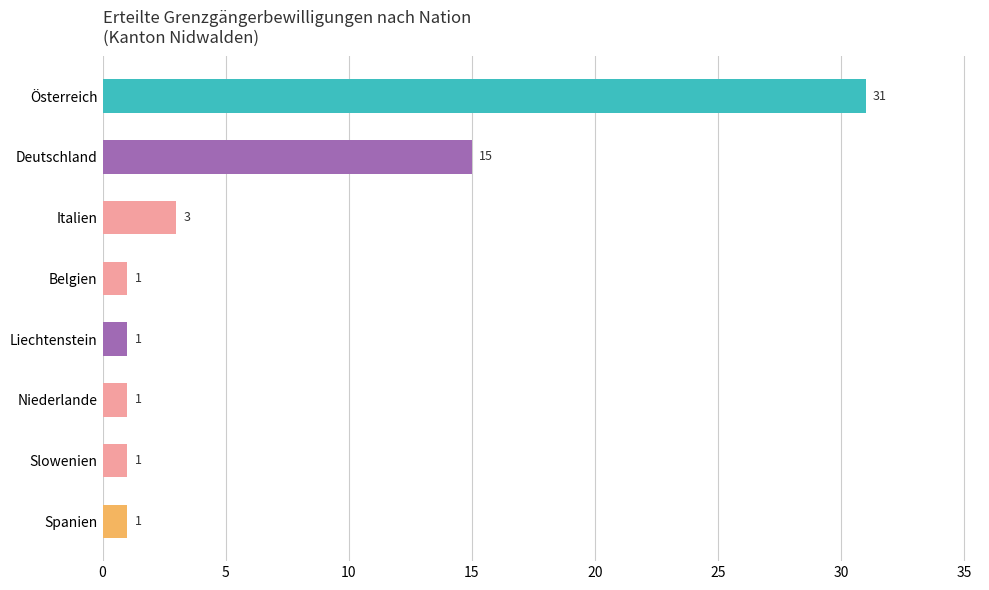

Does the chart contain any negative values?

No